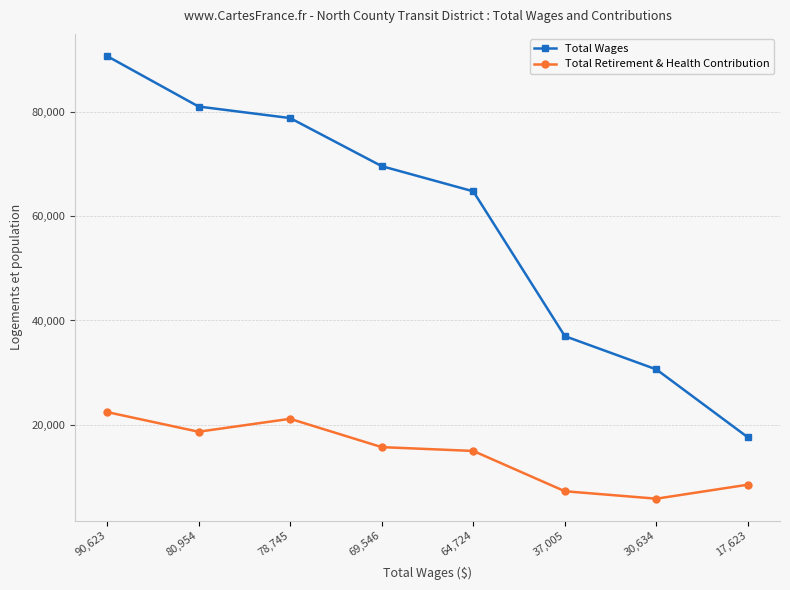

What is the difference between the second highest and second lowest values in the Total Retirement & Health Contribution series?

13864